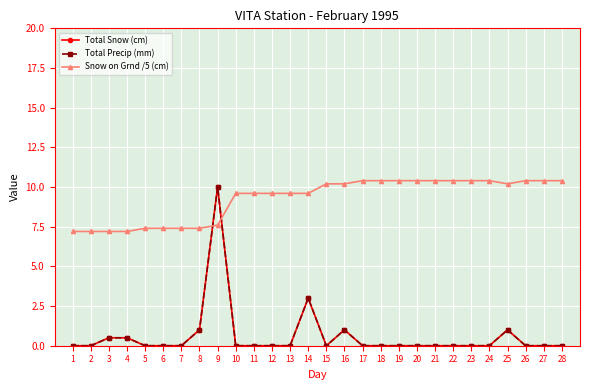

Reading right to left, transcribe all the data shown in this chart.

Total Snow (cm): 28=0.0	27=0.0	26=0.0	25=1.0	24=0.0	23=0.0	22=0.0	21=0.0	20=0.0	19=0.0	18=0.0	17=0.0	16=1.0	15=0.0	14=3.0	13=0.0	12=0.0	11=0.0	10=0.0	9=10.0	8=1.0	7=0.0	6=0.0	5=0.0	4=0.5	3=0.5	2=0.0	1=0.0
Total Precip (mm): 28=0.0	27=0.0	26=0.0	25=1.0	24=0.0	23=0.0	22=0.0	21=0.0	20=0.0	19=0.0	18=0.0	17=0.0	16=1.0	15=0.0	14=3.0	13=0.0	12=0.0	11=0.0	10=0.0	9=10.0	8=1.0	7=0.0	6=0.0	5=0.0	4=0.5	3=0.5	2=0.0	1=0.0
Snow on Grnd /5 (cm): 28=10.4	27=10.4	26=10.4	25=10.2	24=10.4	23=10.4	22=10.4	21=10.4	20=10.4	19=10.4	18=10.4	17=10.4	16=10.2	15=10.2	14=9.6	13=9.6	12=9.6	11=9.6	10=9.6	9=7.6	8=7.4	7=7.4	6=7.4	5=7.4	4=7.2	3=7.2	2=7.2	1=7.2